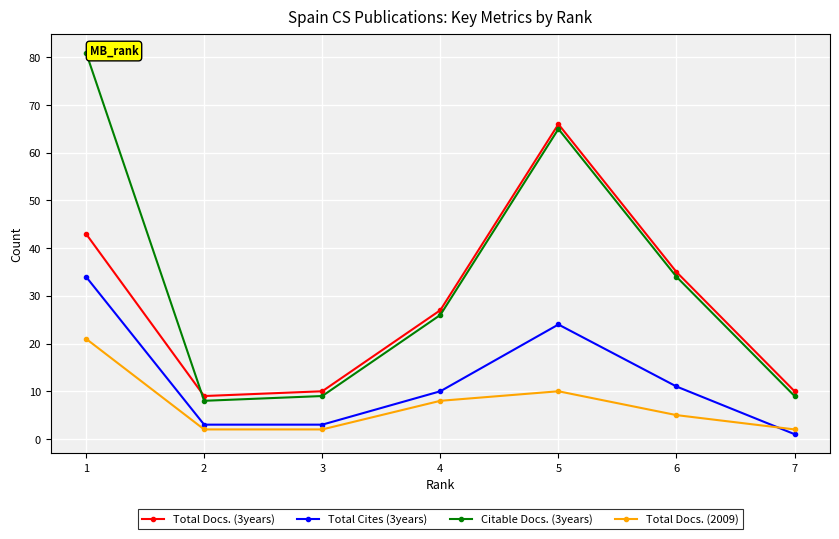

Is this an area chart (filled region under the line)?

No